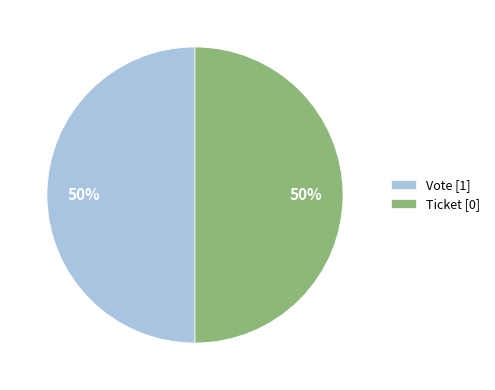

Do Vote and Ticket together represent more than half of the pie?

Yes